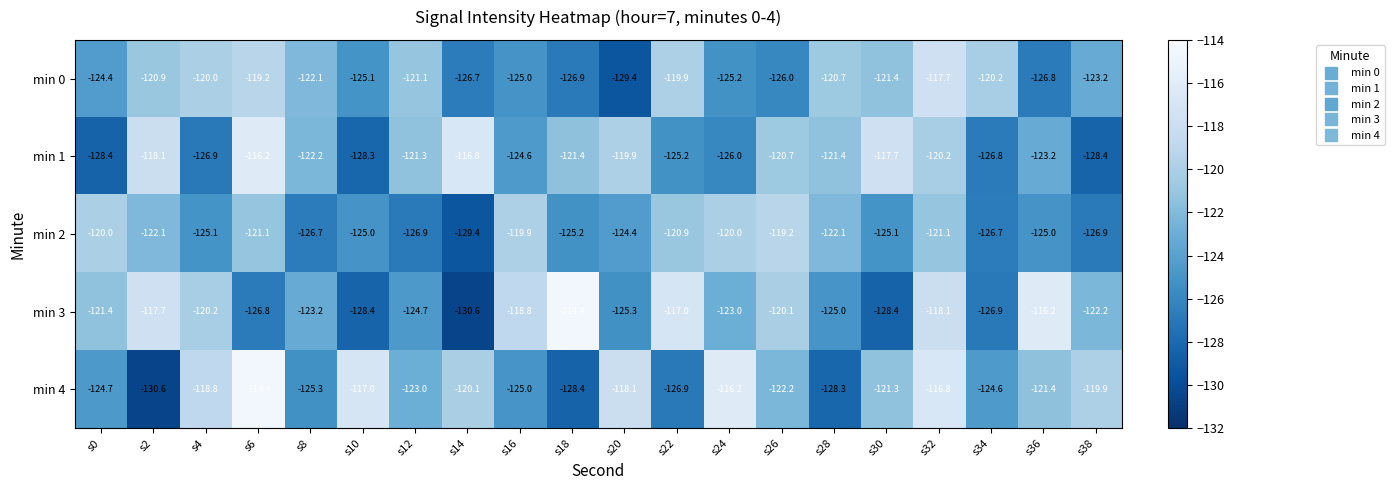

What is the difference between the min 4 values at s16 and s34?

0.4